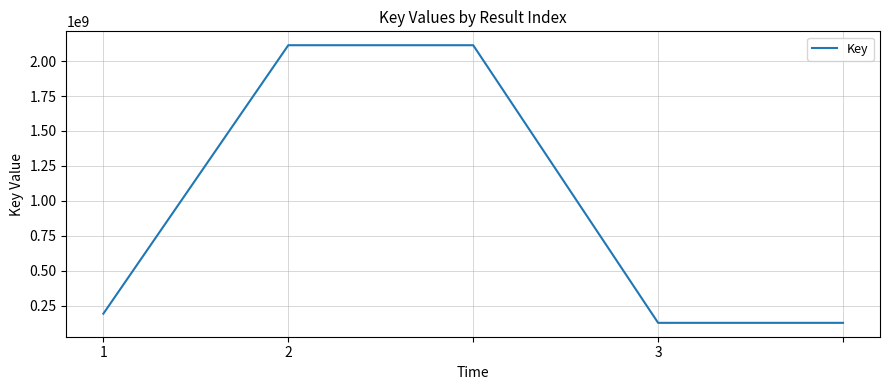

Reading left to right, list all the values displayed in this chart.

192305954	2114051732	2114051732	126544725	126544725